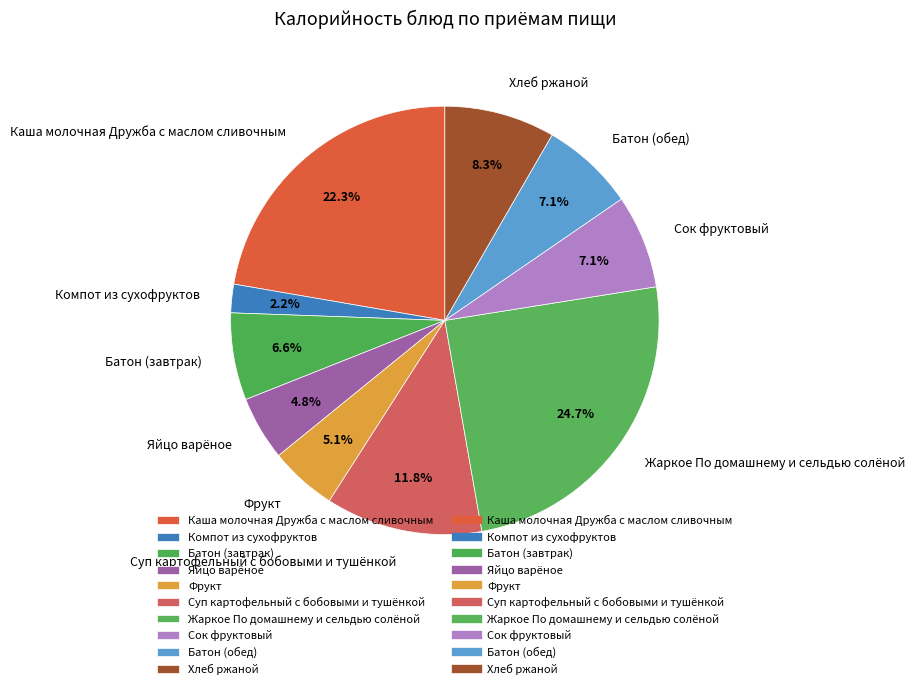

Which slice is the smallest?

Компот из сухофруктов